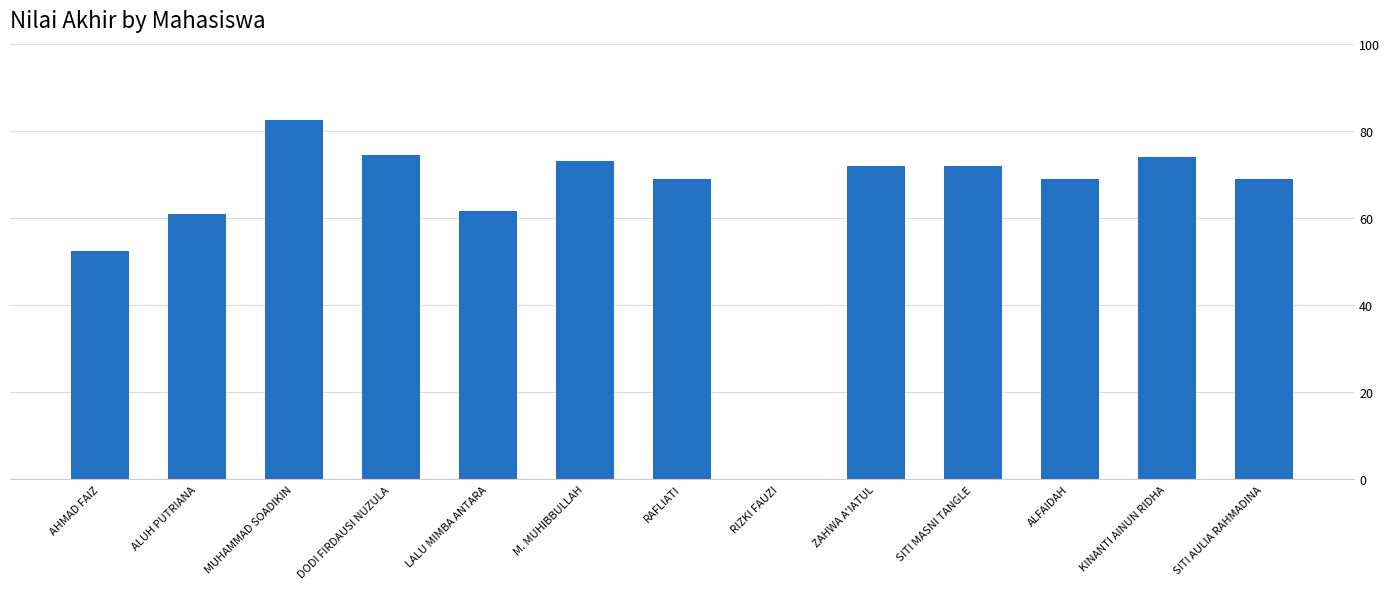

Reading left to right, transcribe all the data shown in this chart.

AHMAD FAIZ=52.5	ALUH PUTRIANA=61.0	MUHAMMAD SOADIKIN=82.5	DODI FIRDAUSI NUZULA=74.5	LALU MIMBA ANTARA=61.5	M. MUHIBBULLAH=73.0	RAFLIATI=69.0	RIZKI FAUZI=0.0	ZAHWA A'IATUL=72.0	SITI MASNI TANGLE=72.0	ALFAIDAH=69.0	KINANTI AINUN RIDHA=74.0	SITI AULIA RAHMADINA=69.0